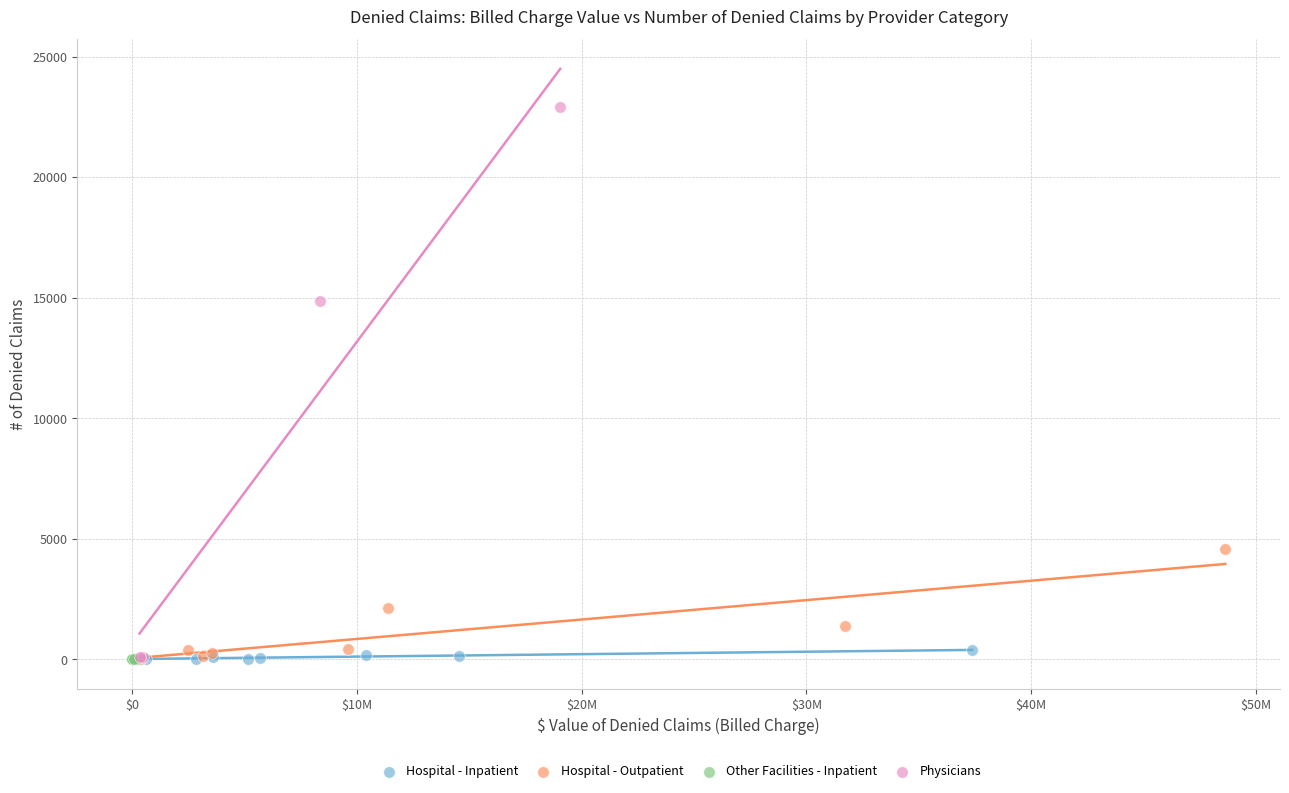

Which series reaches the maximum Y coordinate?

Physicians